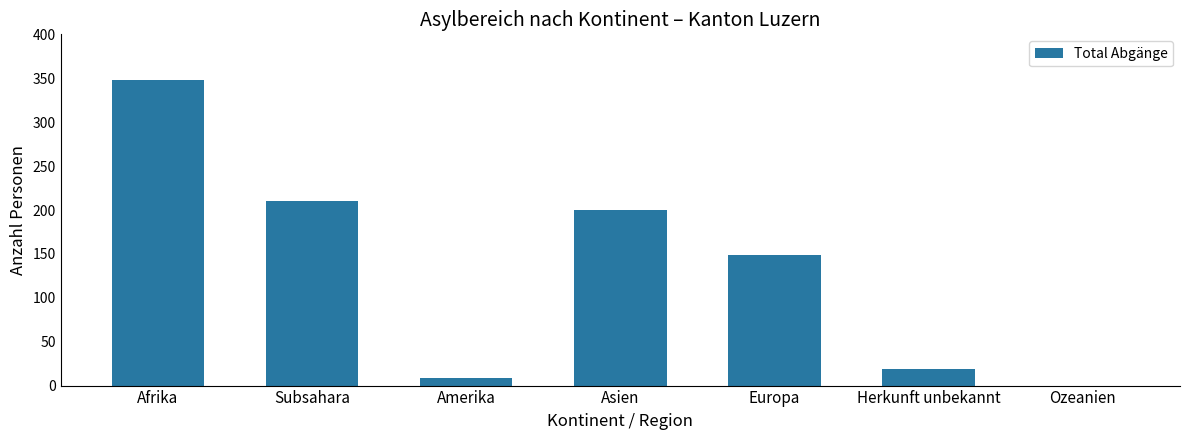

Reading left to right, list all the values displayed in this chart.

Afrika=348	Subsahara=210	Amerika=9	Asien=200	Europa=149	Herkunft unbekannt=19	Ozeanien=0